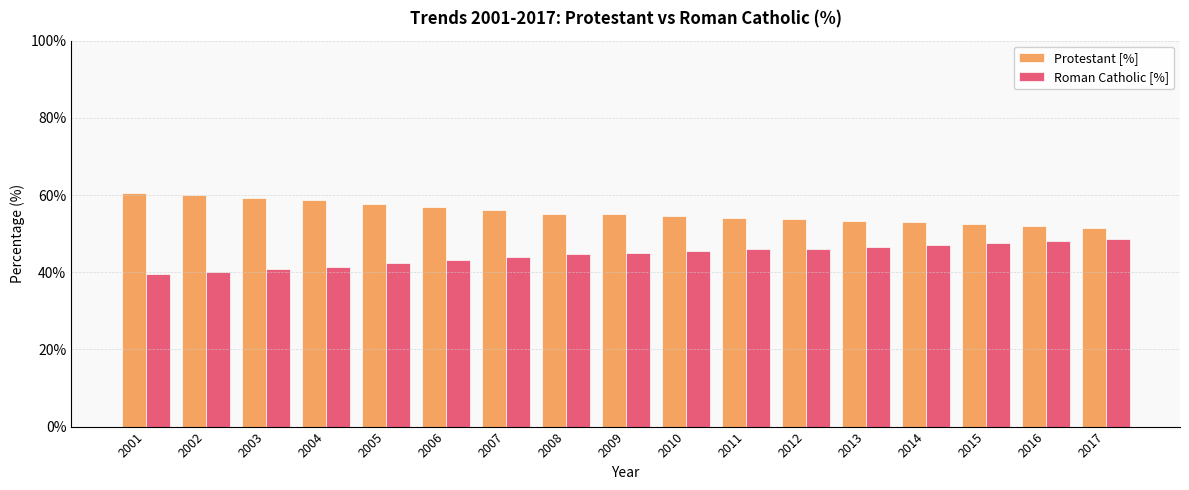

The Roman Catholic [%] series shows 44.8 at 2008. True or false?

True